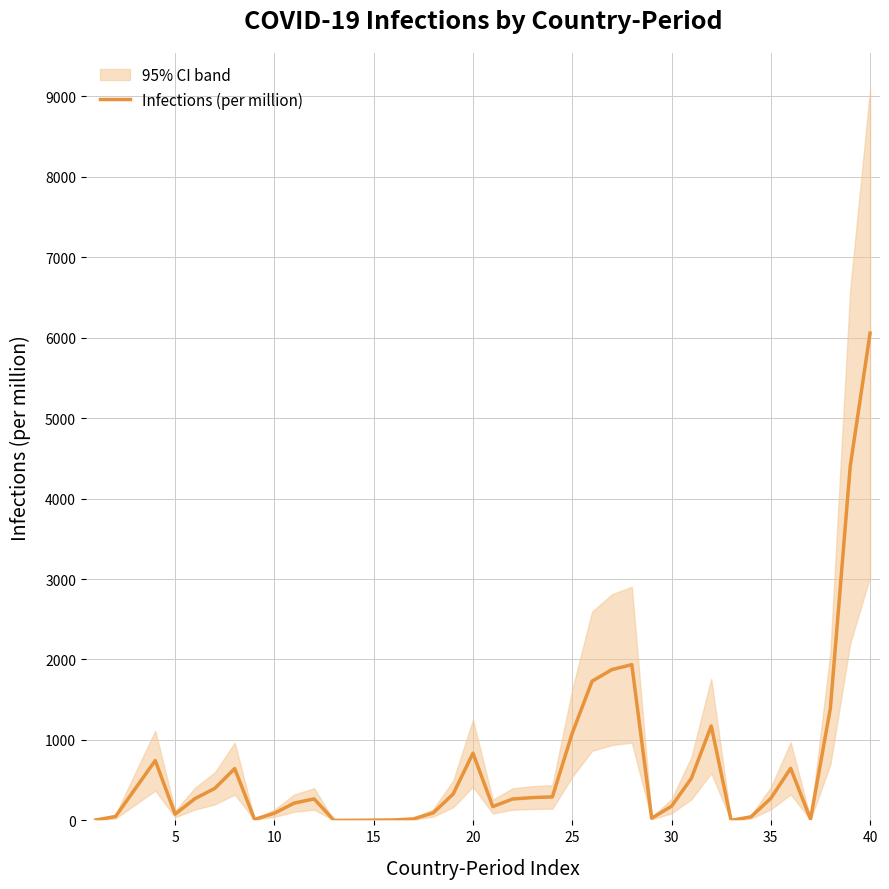

What is the maximum value for Infections (per million)?

6056.2